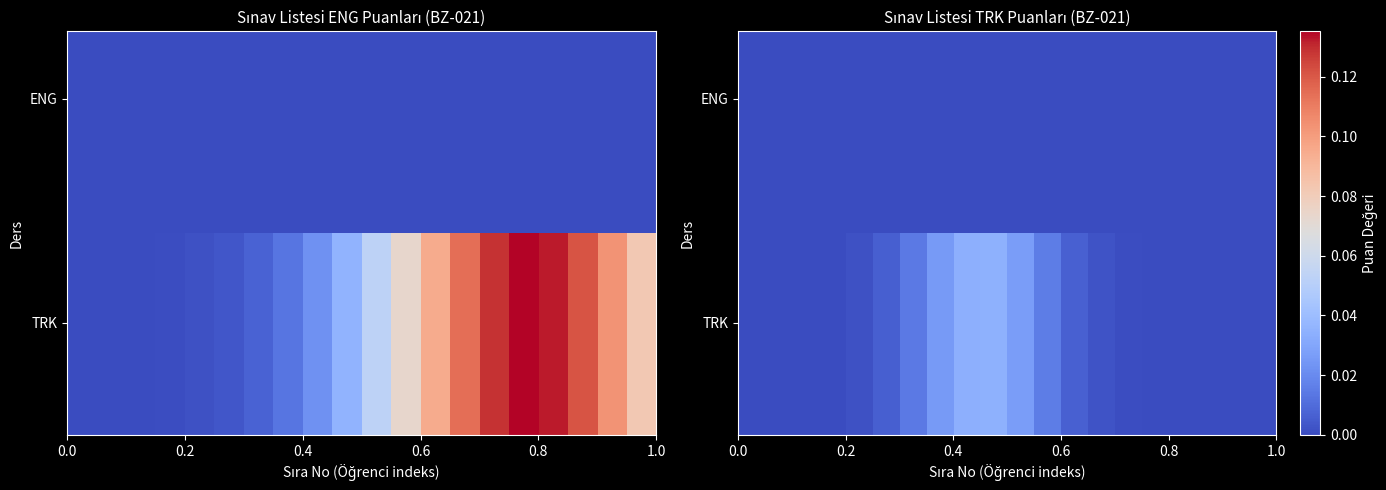

At how many categories does at least one series exceed 0?

20